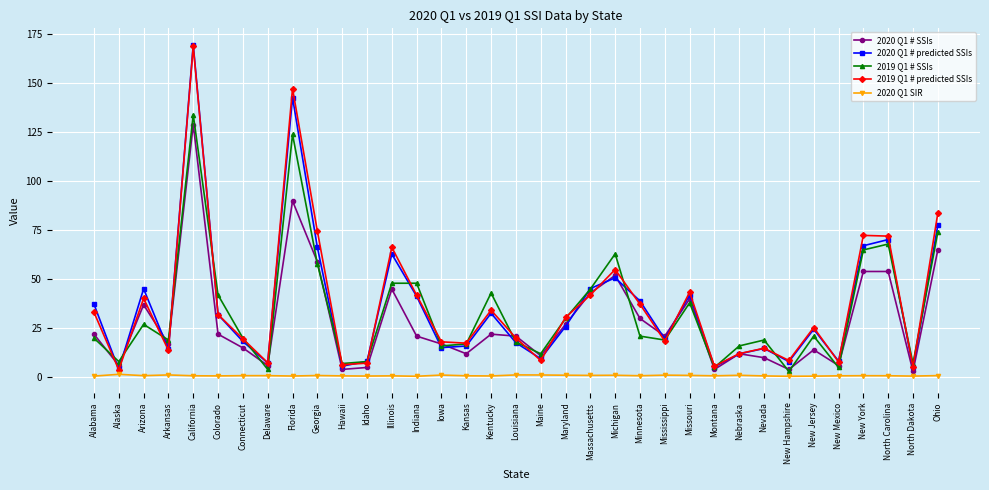

Read the 2020 Q1 # predicted SSIs value at Hawaii.

5.7